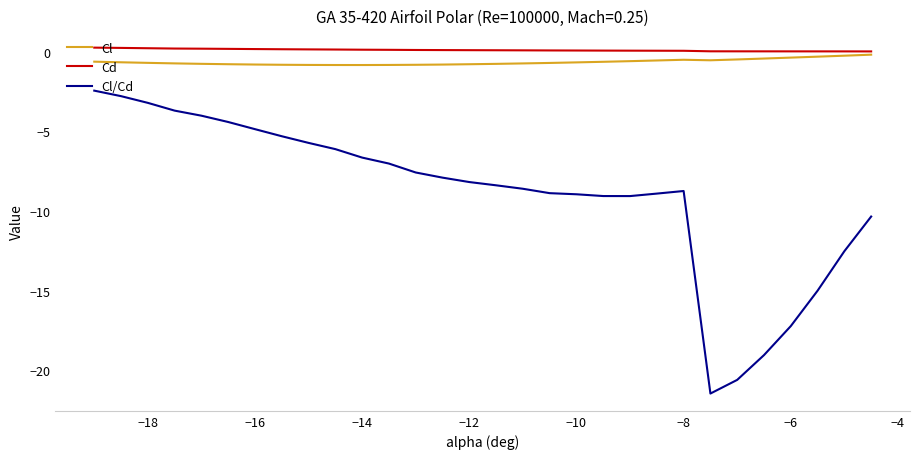

Which series has the widest spread of values?

Cl/Cd